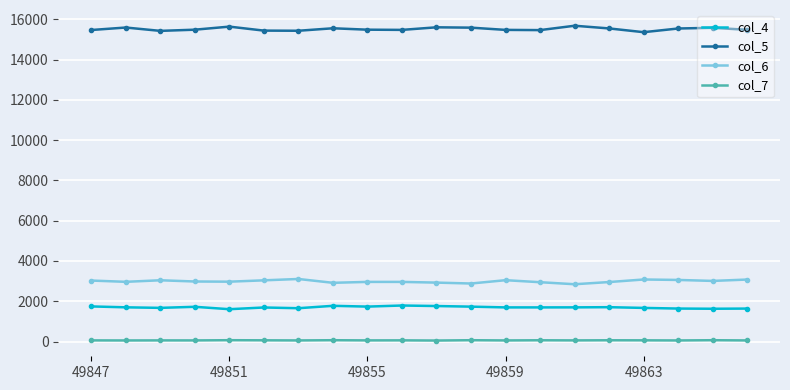

What is the value of the col_4 point at the 16th from the left?

1705